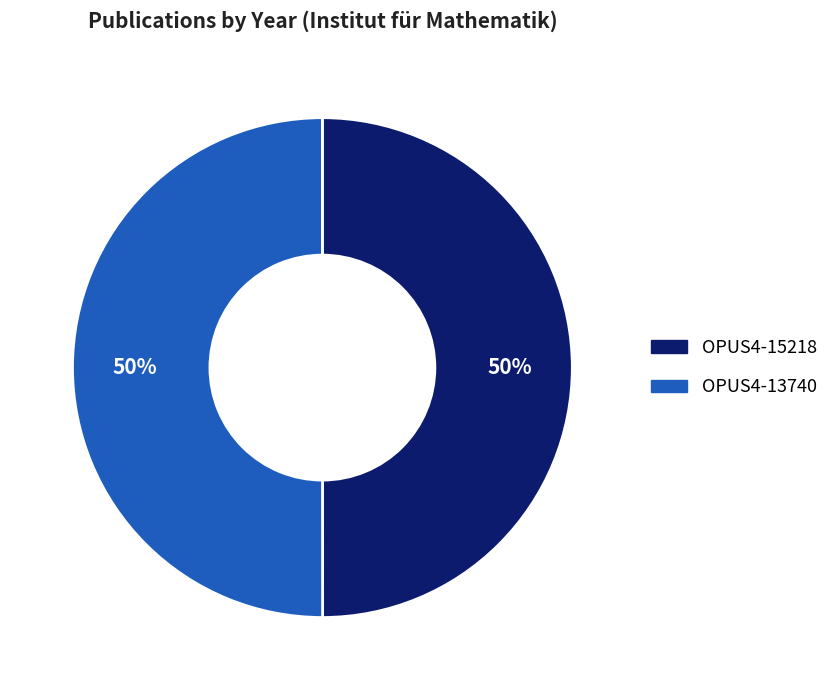

Approximately how many times larger is the value at OPUS4-15218 compared to OPUS4-13740?

1.0